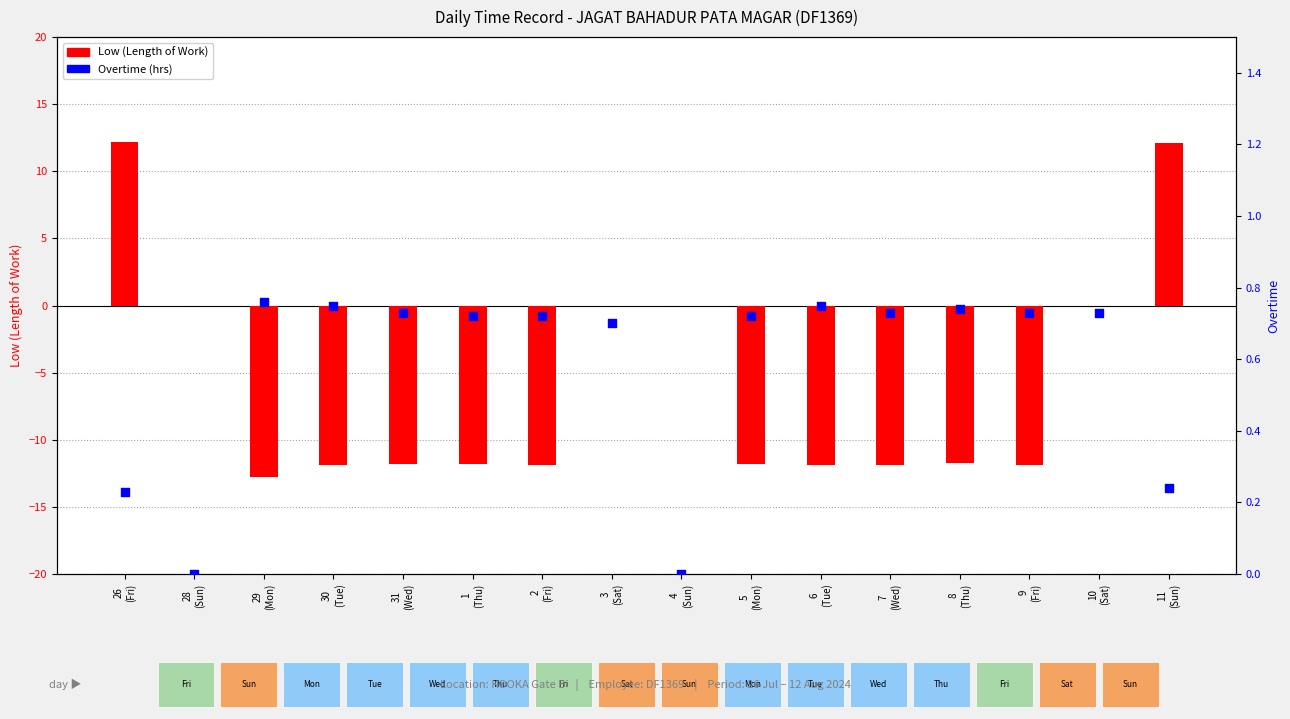

Which series has the widest spread of Y values?

Low (Length of Work)